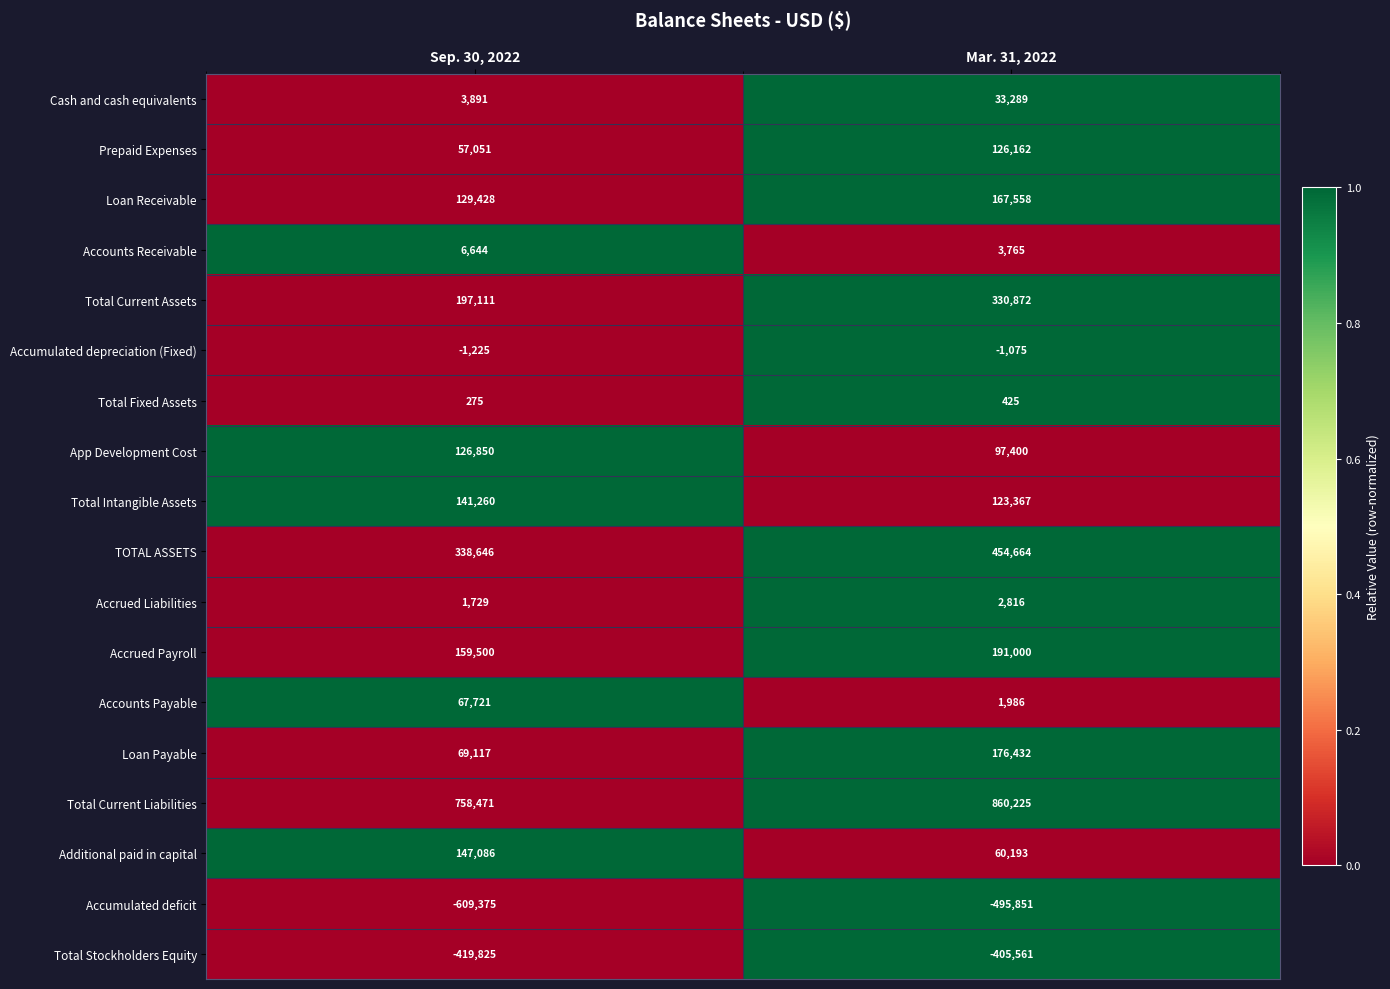

At which label does Total Stockholders Equity reach its peak?

Mar. 31, 2022